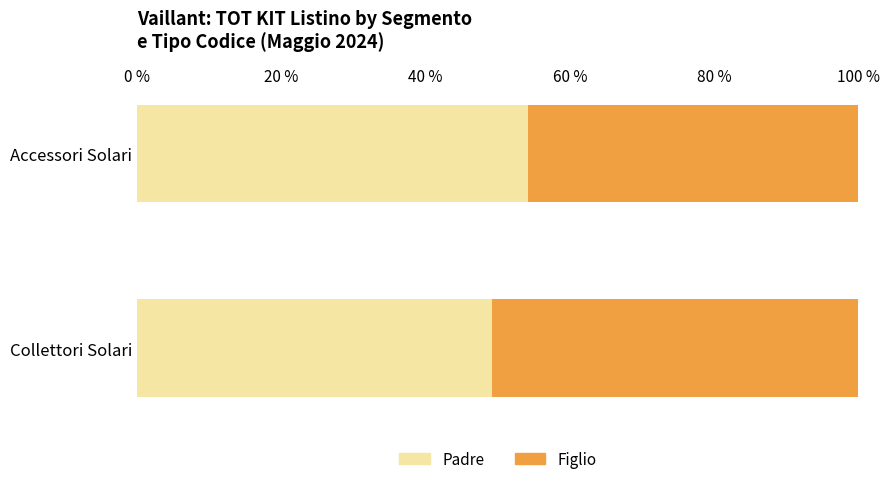

What is the total value across all series at Accessori Solari?

100.0